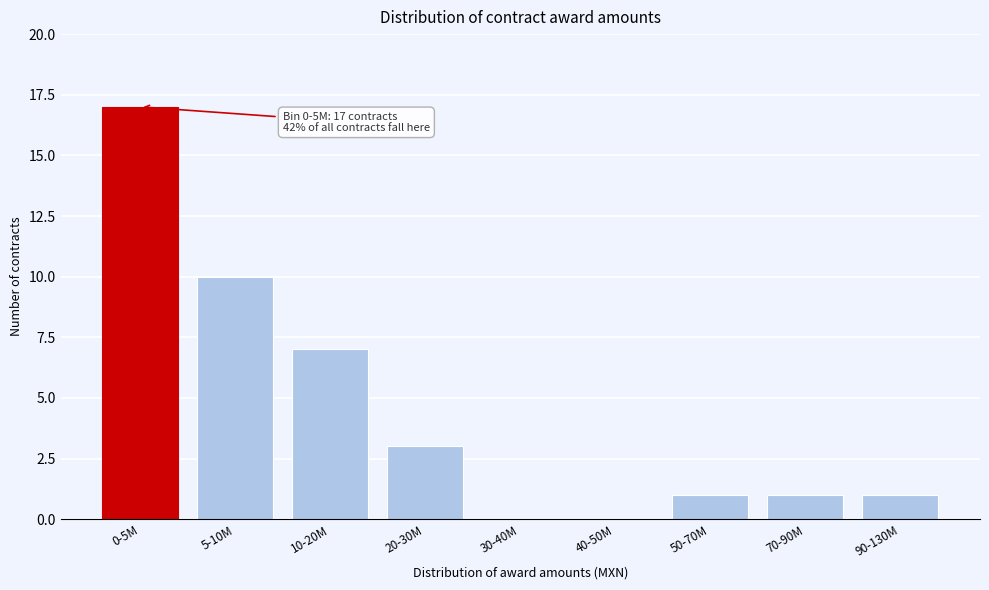

Reading right to left, extract all data points from this chart.

90-130M=1	70-90M=1	50-70M=1	40-50M=0	30-40M=0	20-30M=3	10-20M=7	5-10M=10	0-5M=17